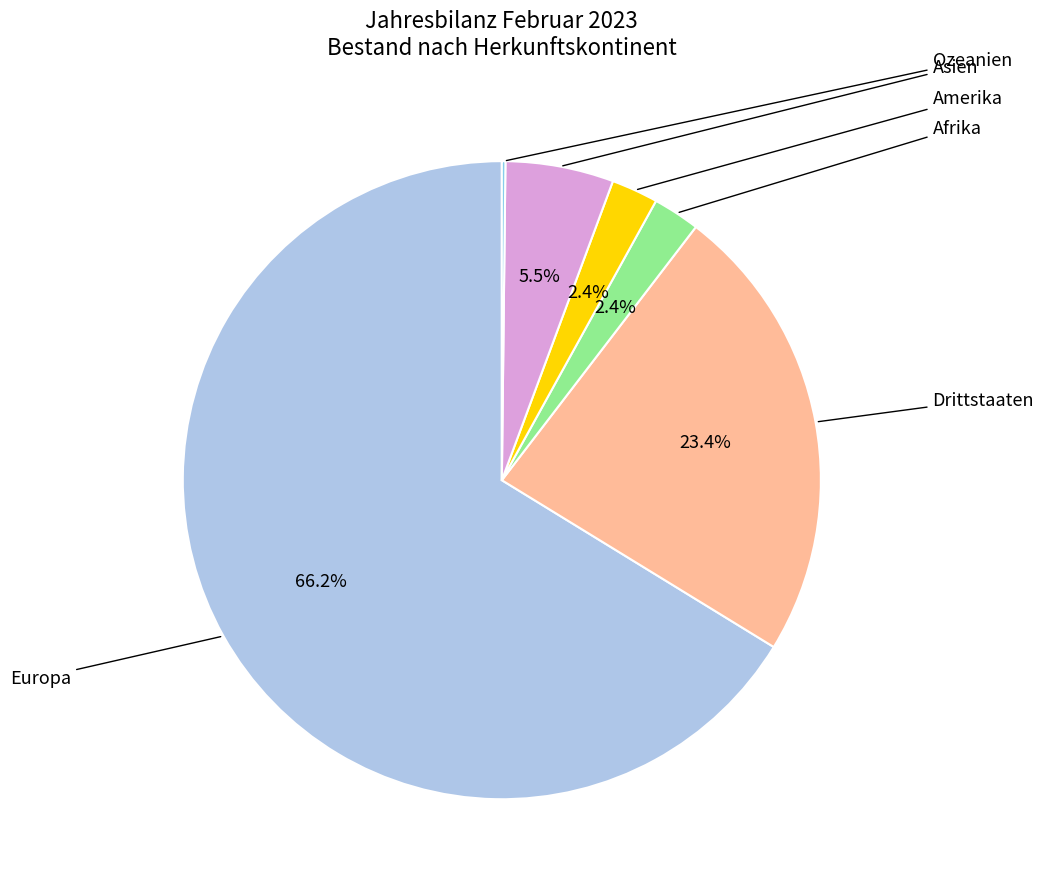

Which slice is the smallest?

Ozeanien